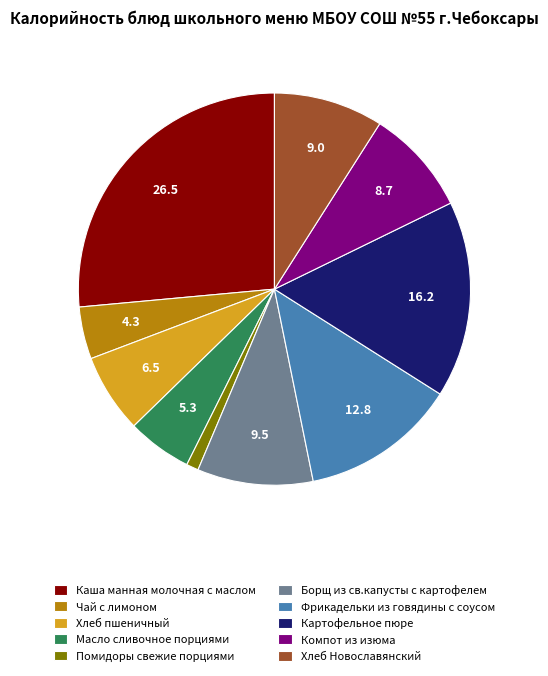

What is the smallest slice in the pie chart?

Помидоры свежие порциями